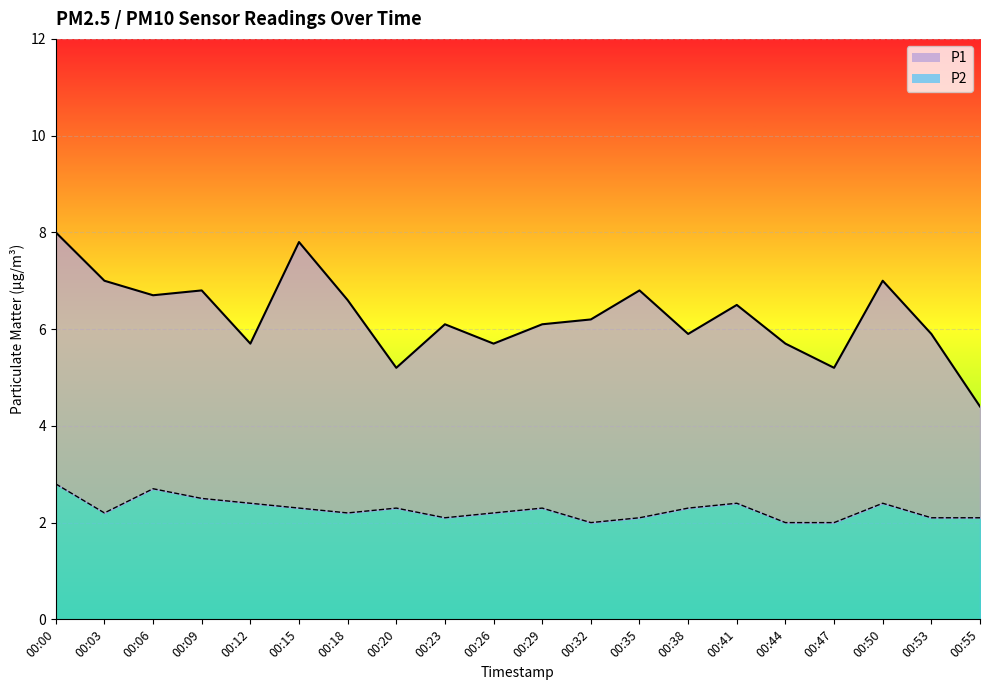

Between 00:38 and 00:47, which series saw the biggest shift?

P1